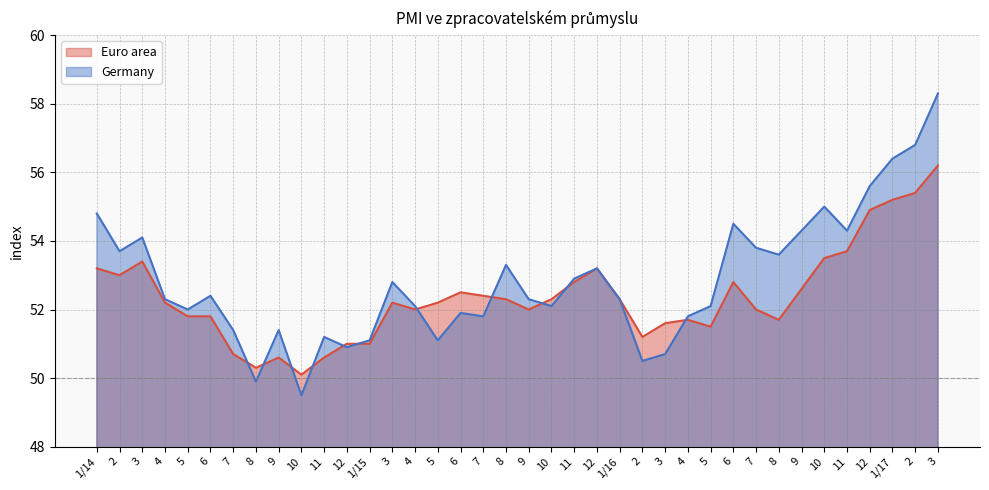

How many times do Germany and Euro area cross each other?

11